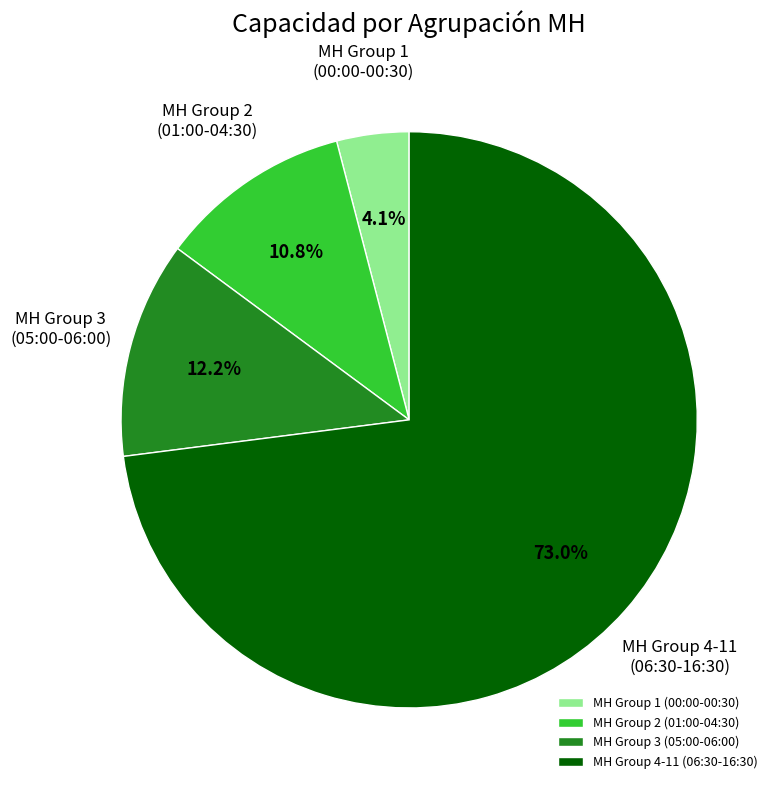

Combined, do MH Group 3 (05:00-06:00) and MH Group 4-11 (06:30-16:30) account for over 50%?

Yes